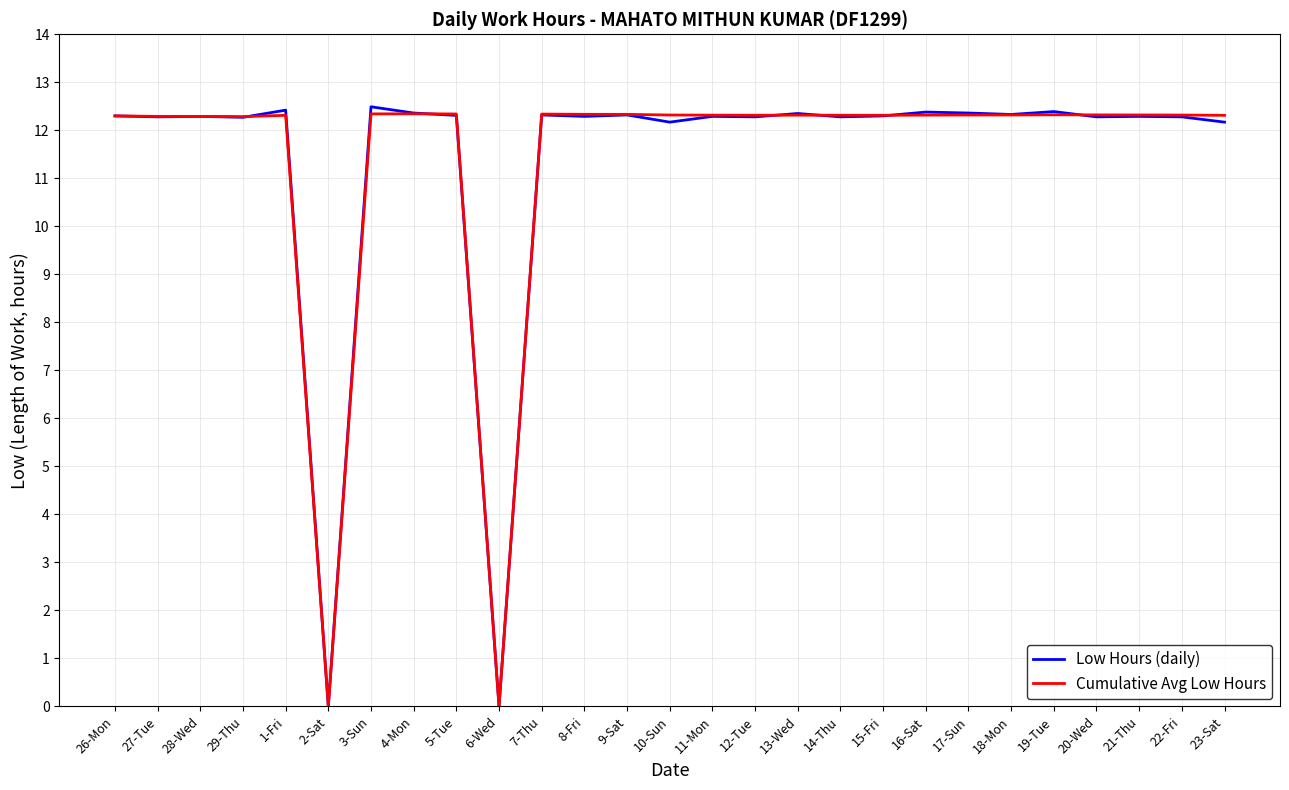

What position from the right is 10-Sun?

14